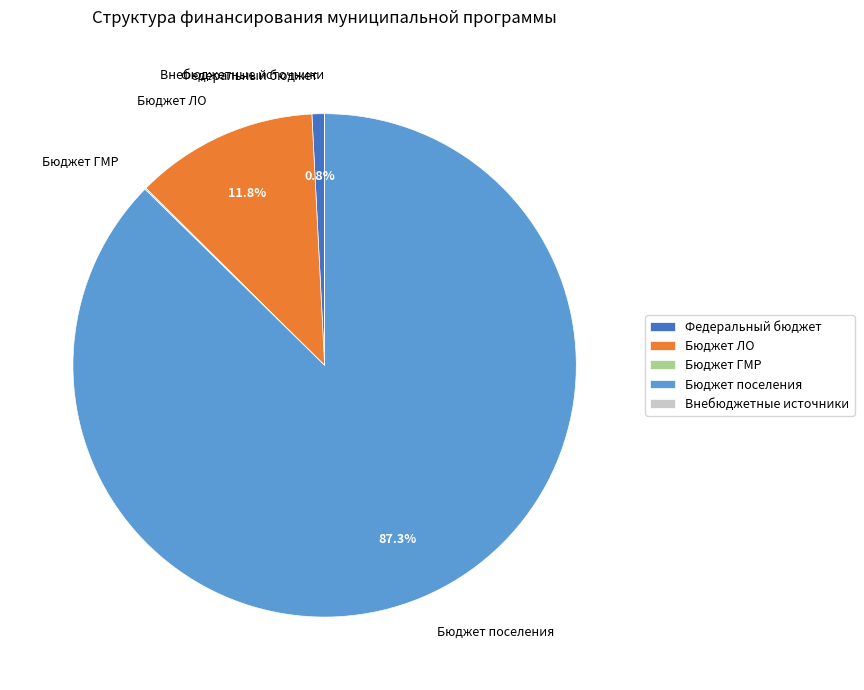

Which category has the biggest portion of the pie?

Бюджет поселения